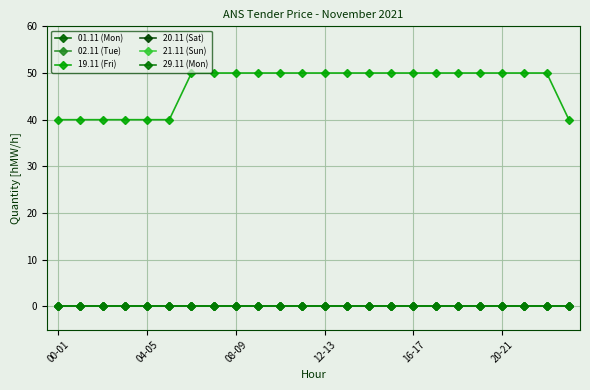

Is this an area chart (filled region under the line)?

No